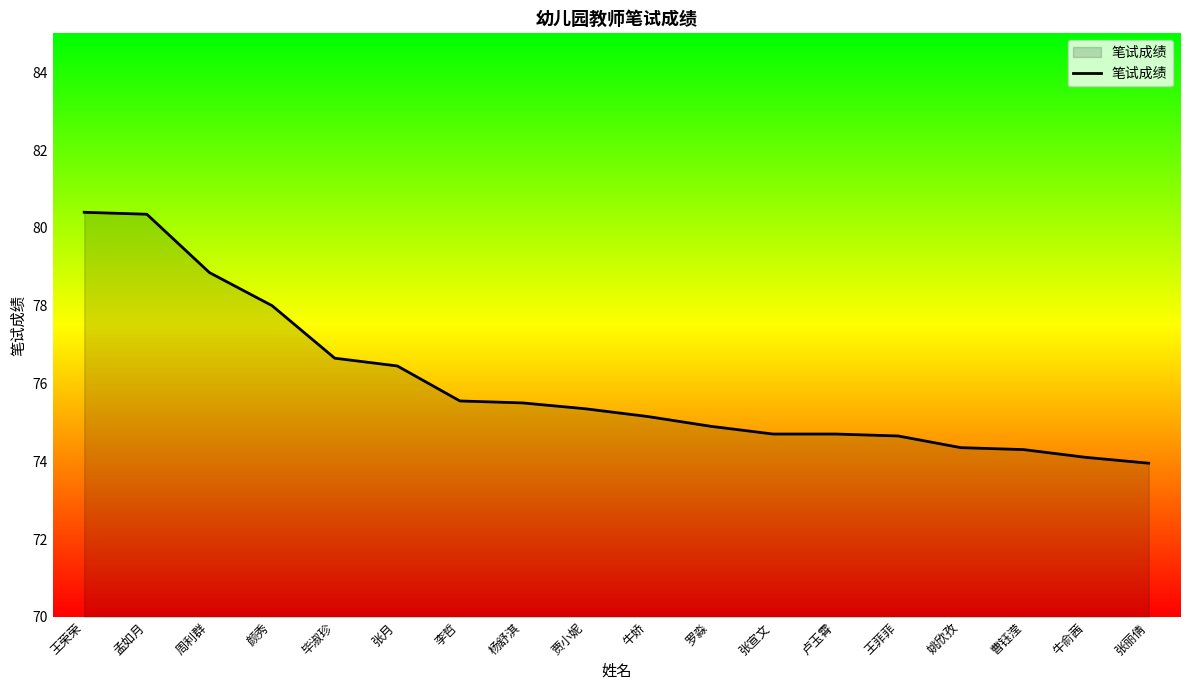

What is the ratio of the value at 周利群 to the value at 牛娇?

1.0